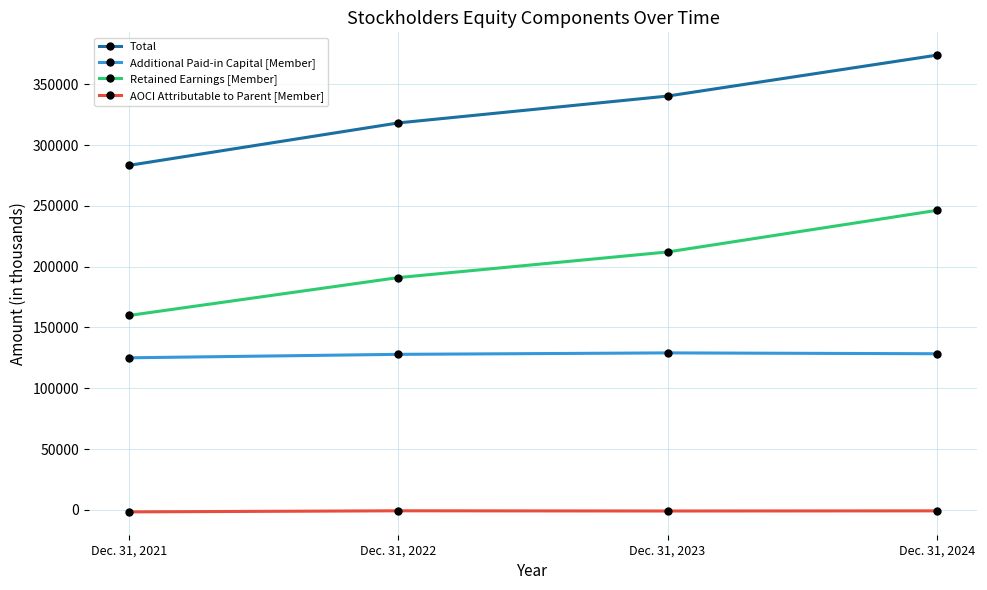

At which label is AOCI Attributable to Parent [Member] closest to -1235?

Dec. 31, 2023